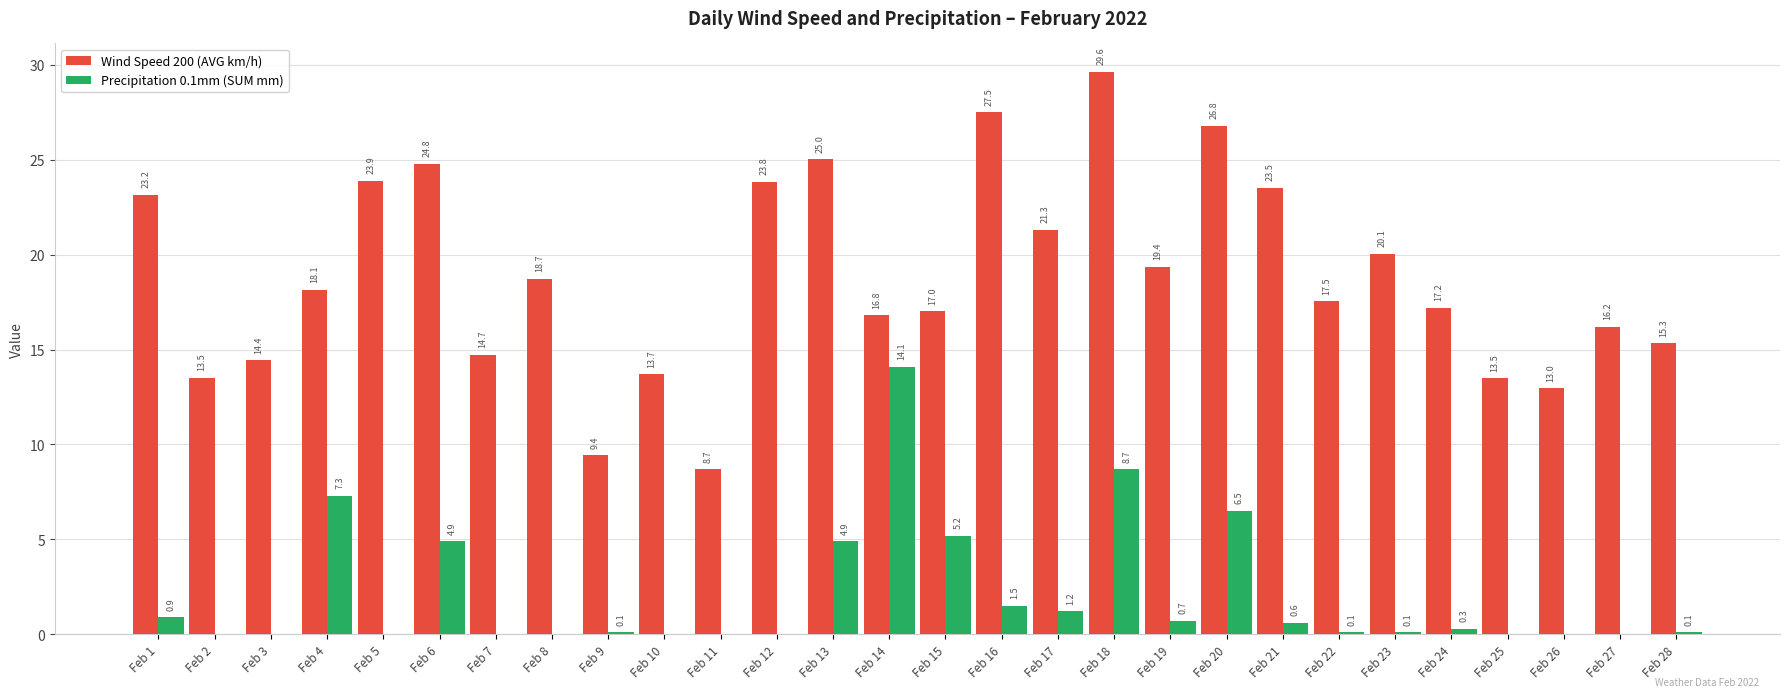

The value of Precipitation 0.1mm (SUM mm) at Feb 26 is 0.0. True or false?

True